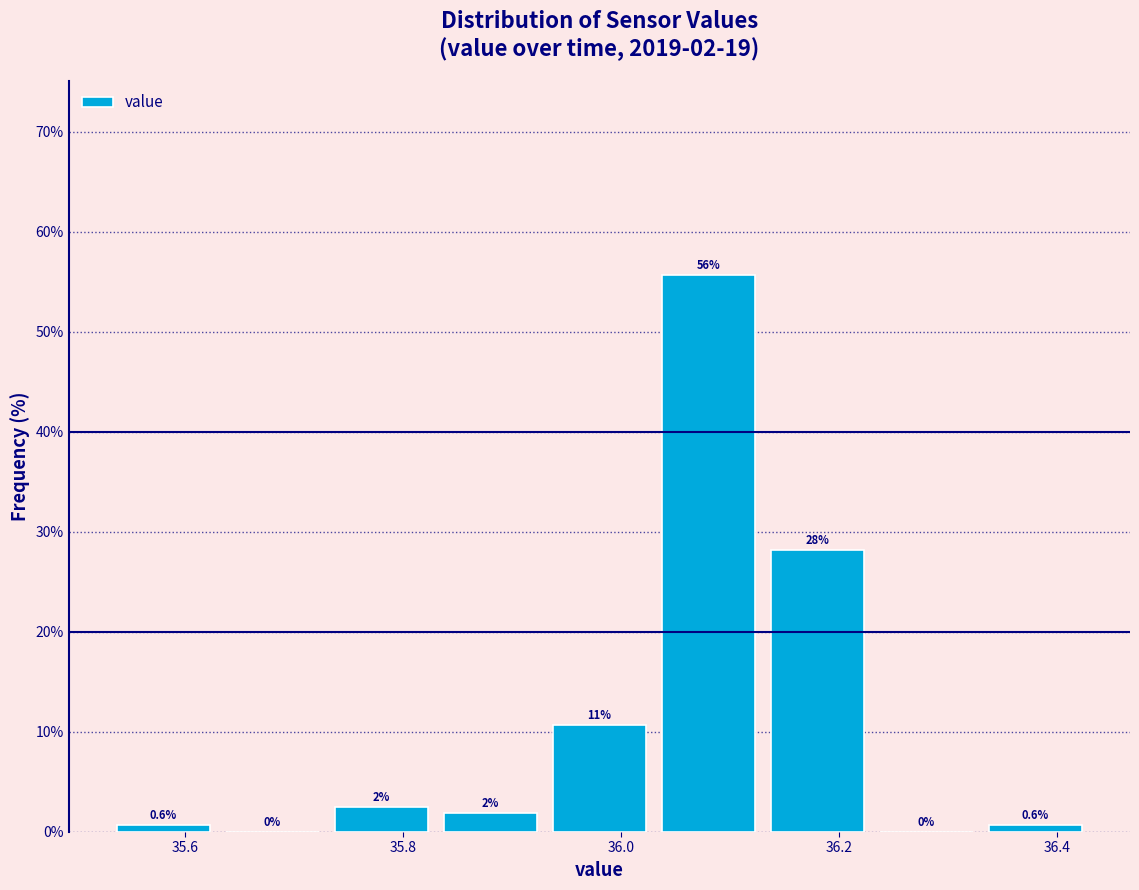

Which range on the x-axis has the tallest bar?

36.03 to 36.13